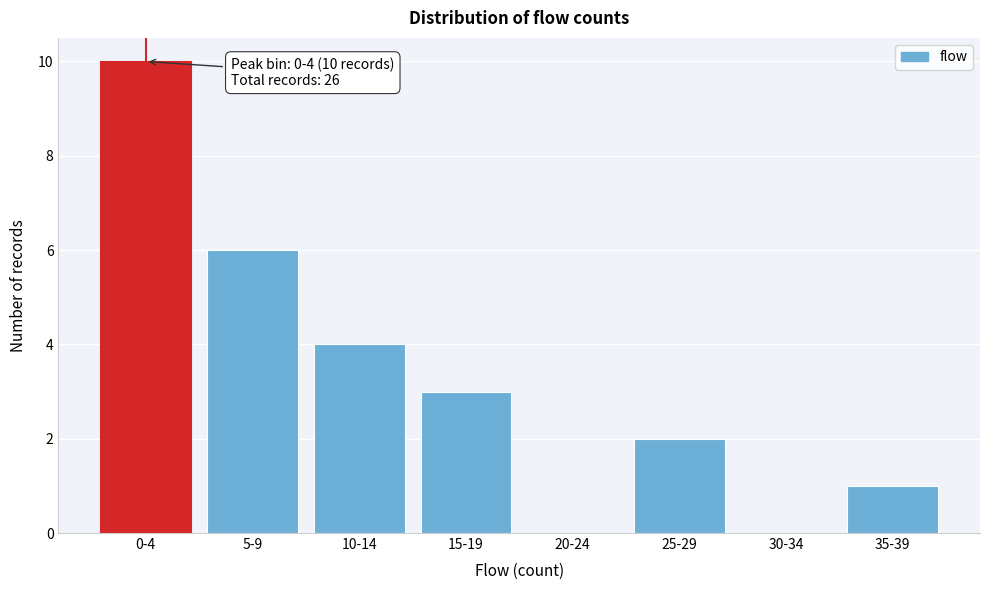

Reading left to right, transcribe all the data shown in this chart.

0-4=10	5-9=6	10-14=4	15-19=3	20-24=0	25-29=2	30-34=0	35-39=1